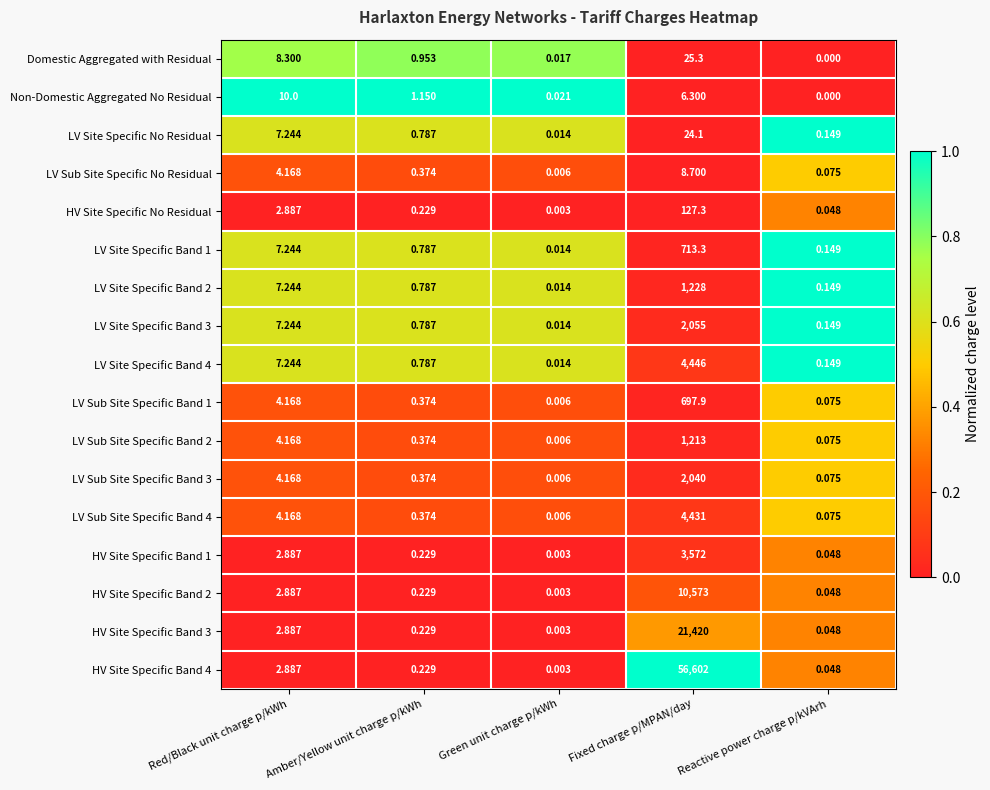

At how many categories does at least one series exceed 0?

5